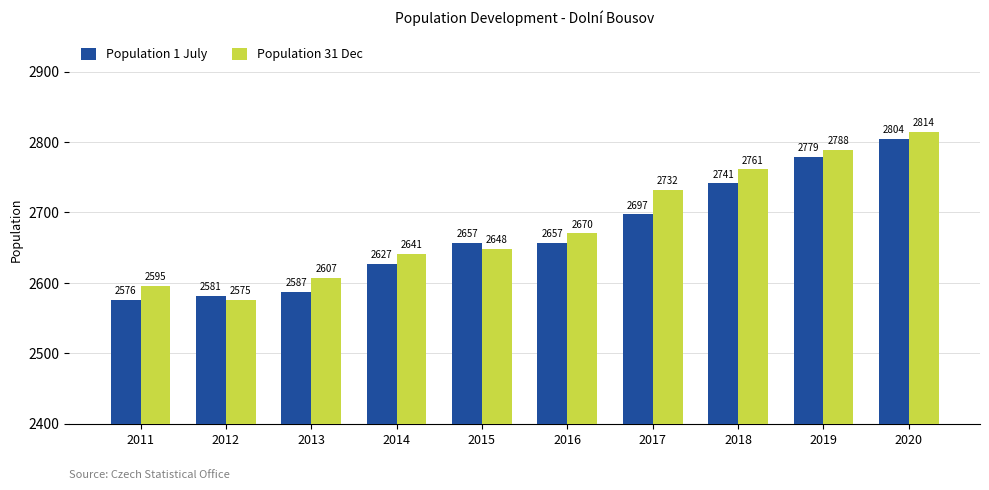

At which label is Population 1 July closest to 2690?

2017